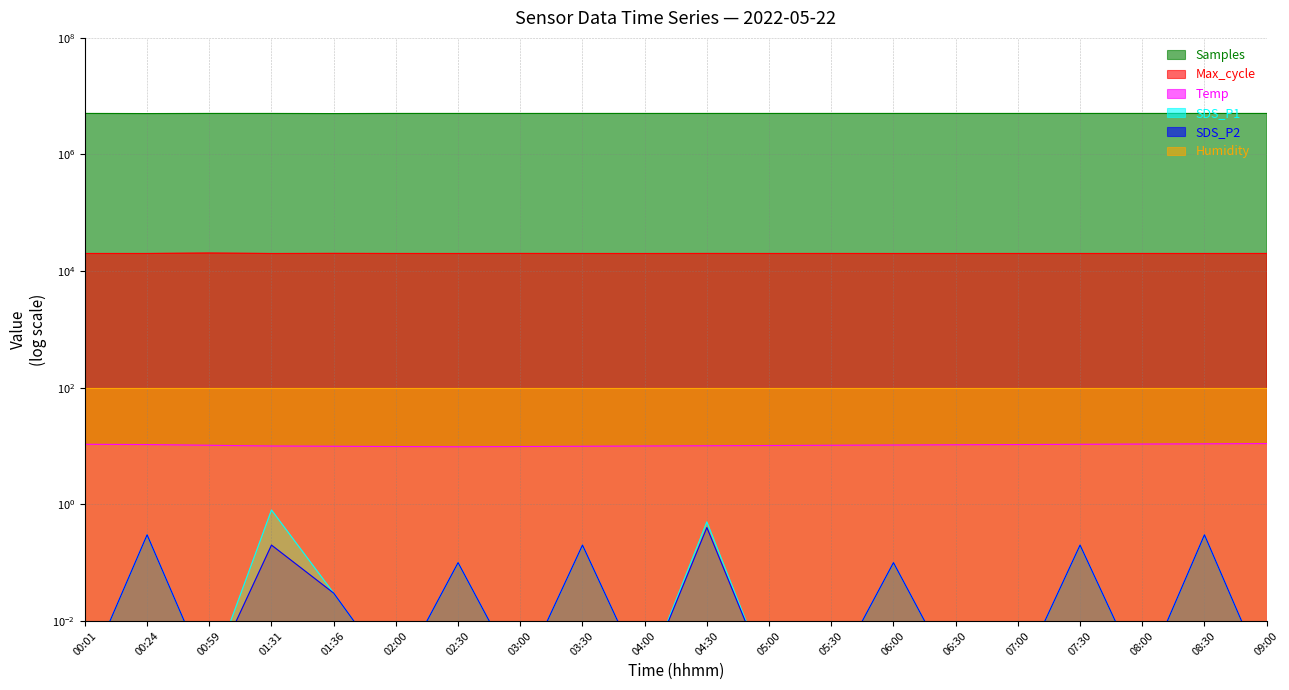

The Temp series shows 4.7 at 05:00. True or false?

False